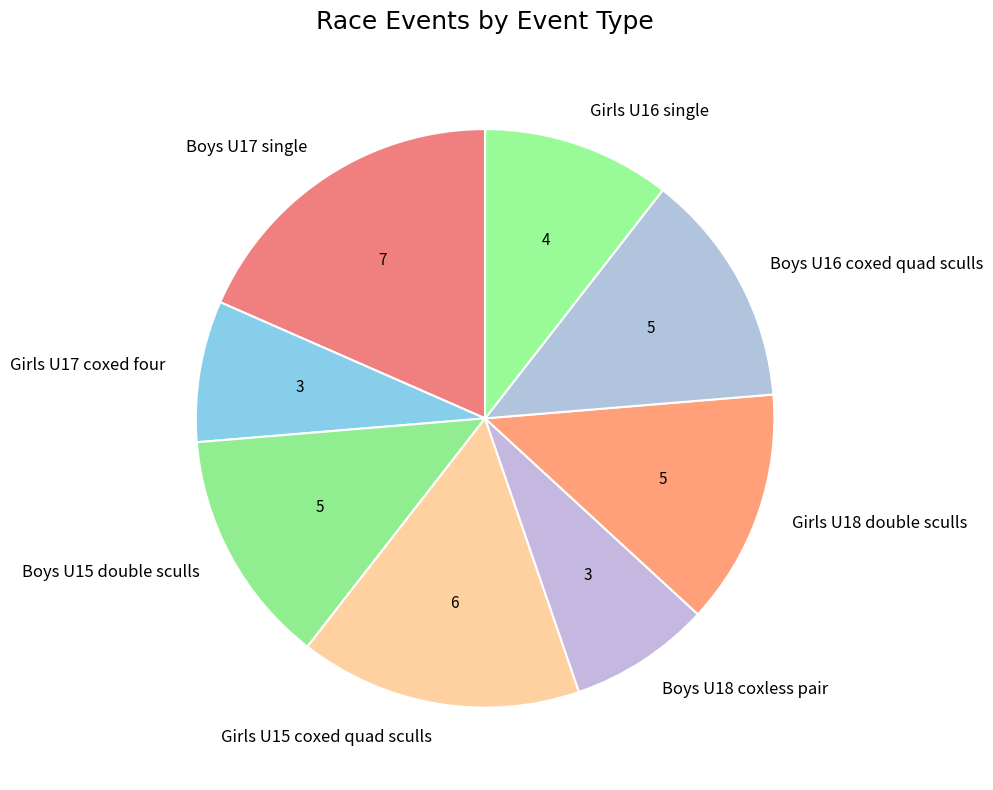

Does Girls U15 coxed quad sculls represent more than half of the total?

No